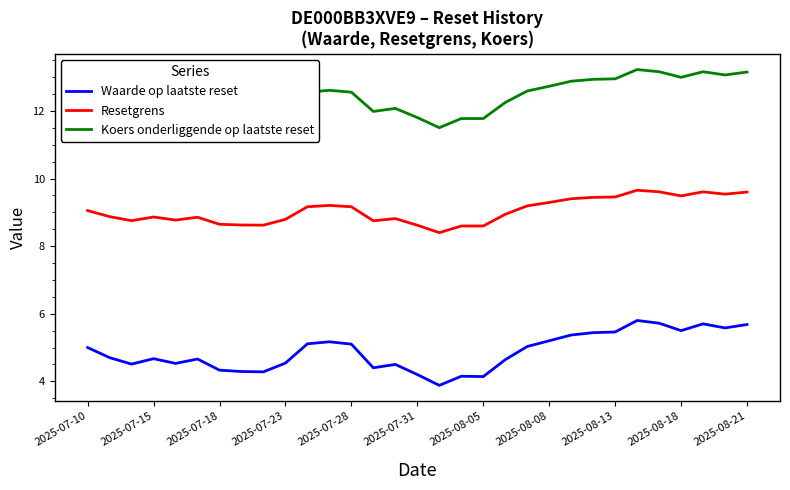

List the series in order of their peak value, lowest first.

Waarde op laatste reset, Resetgrens, Koers onderliggende op laatste reset